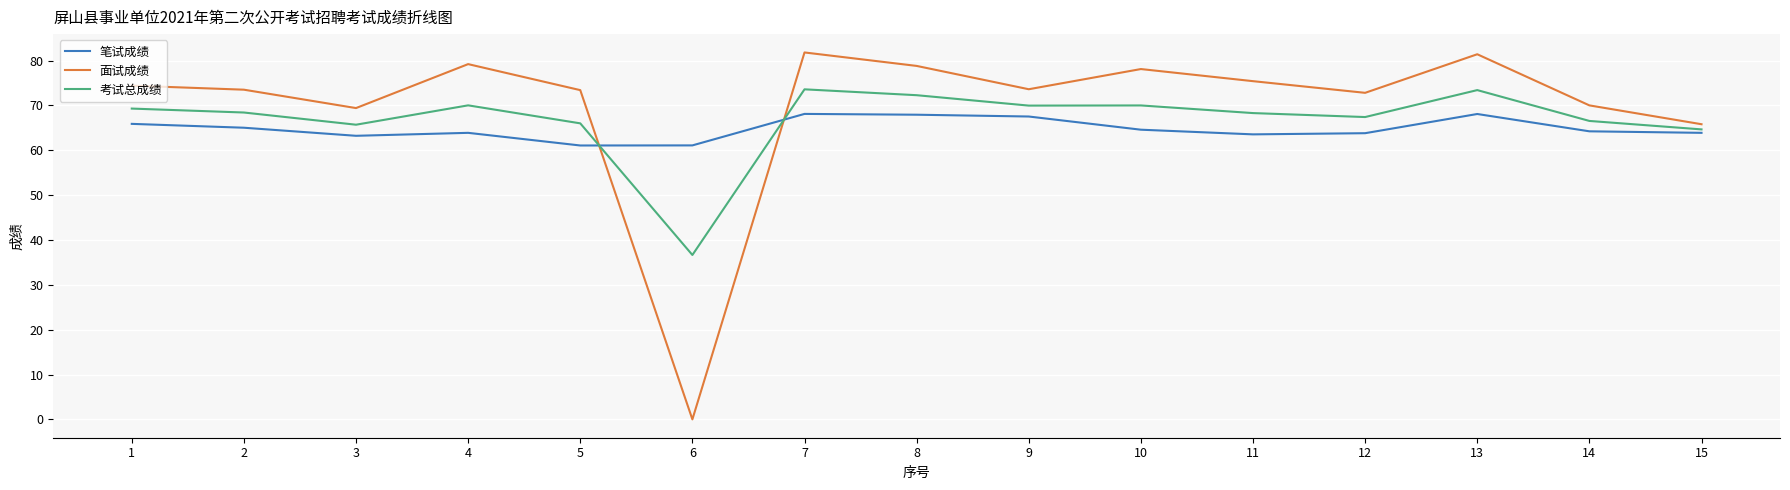

Which series has the widest spread of values?

面试成绩